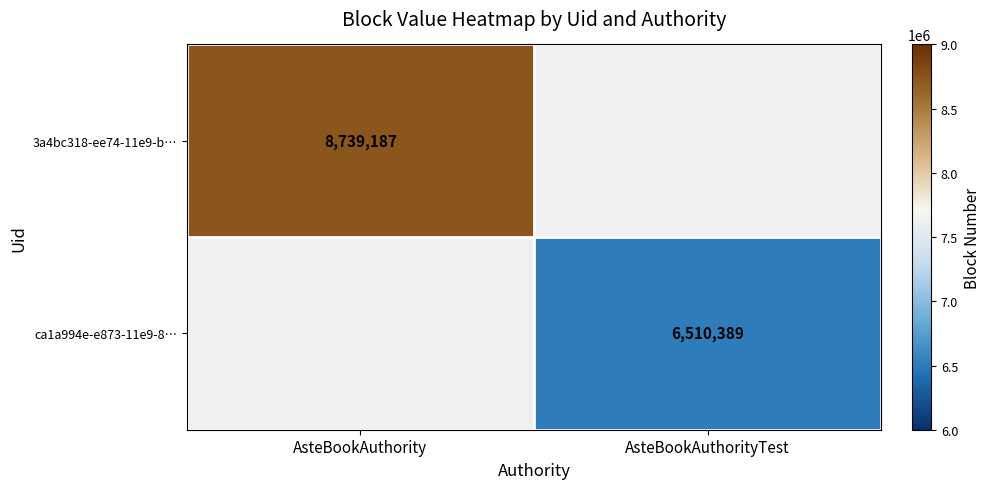

Is the value of ca1a994e-e873-11e9-8… at AsteBookAuthorityTest greater than the value of 3a4bc318-ee74-11e9-b… at AsteBookAuthority?

No